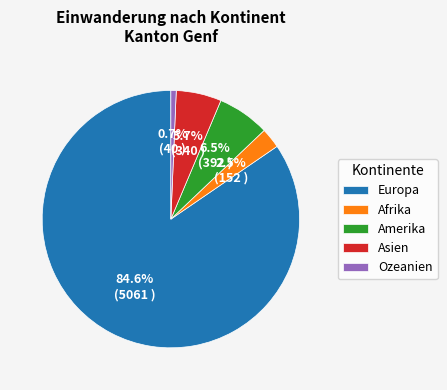

What percentage do Amerika and Asien together represent?

12.2%